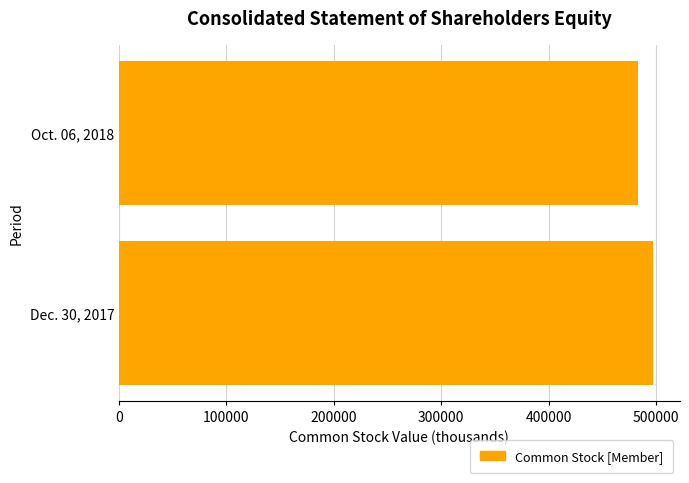

Is it true that the value at Oct. 06, 2018 is 721772?

False